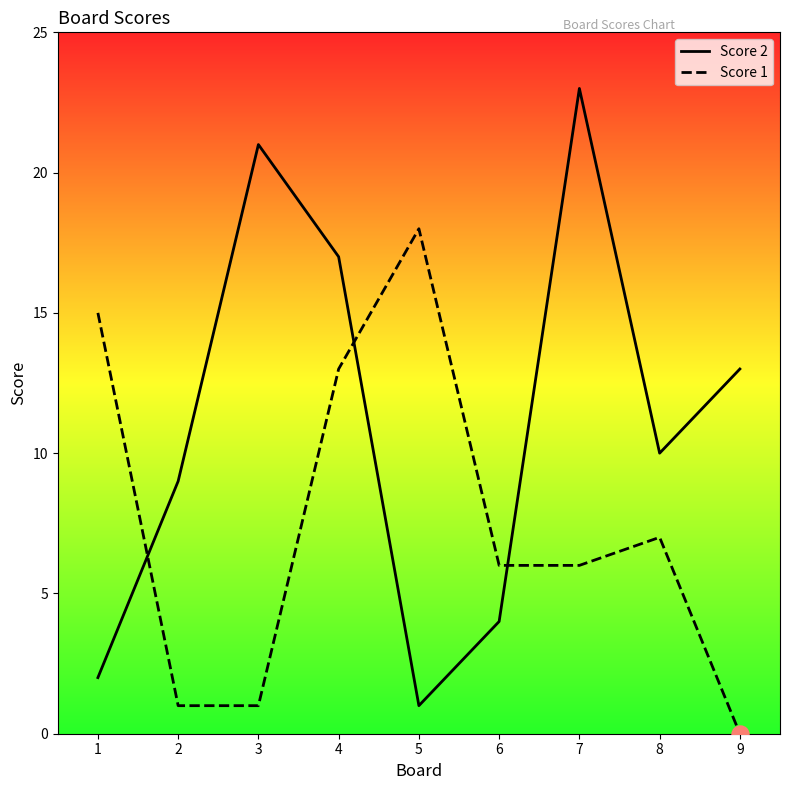

Which series reaches the minimum Y coordinate?

Score 1